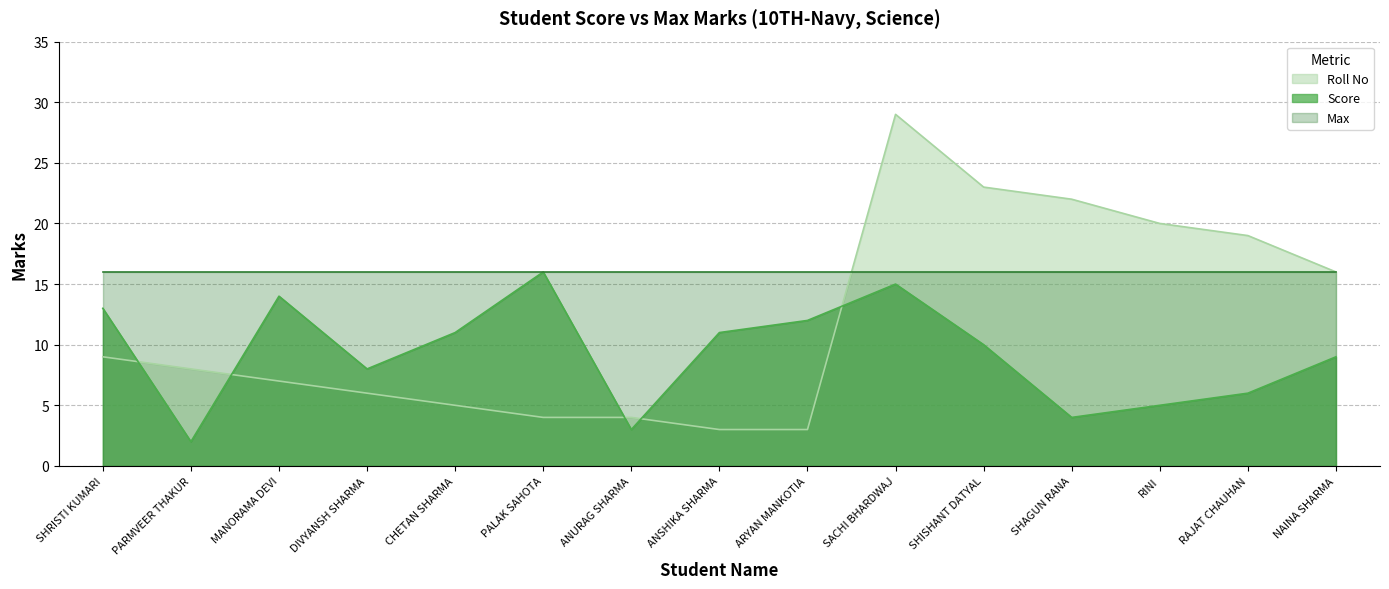

What is the difference between the maximum and minimum values in the Score series?

14